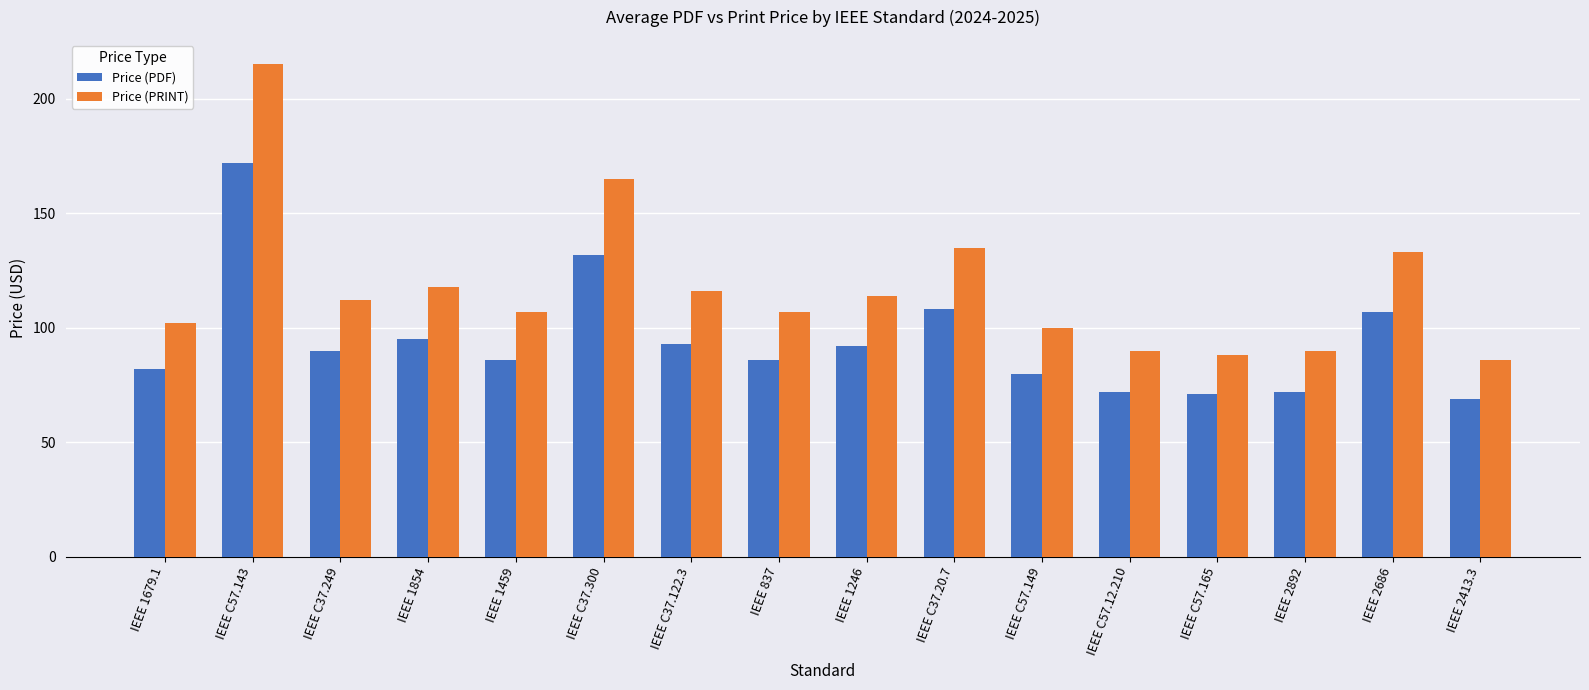

List the series in order of their peak value, highest first.

Price (PRINT), Price (PDF)